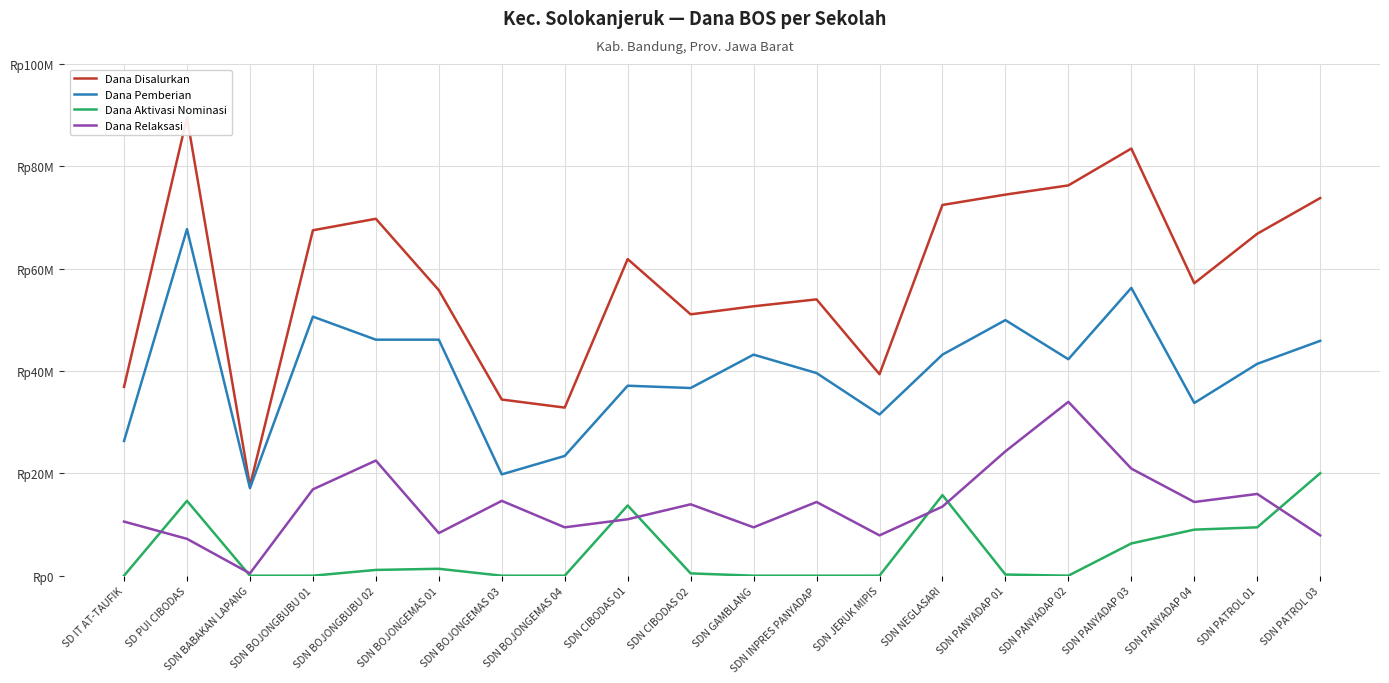

What are all the series names shown in the legend?

Dana Disalurkan, Dana Pemberian, Dana Aktivasi Nominasi, Dana Relaksasi